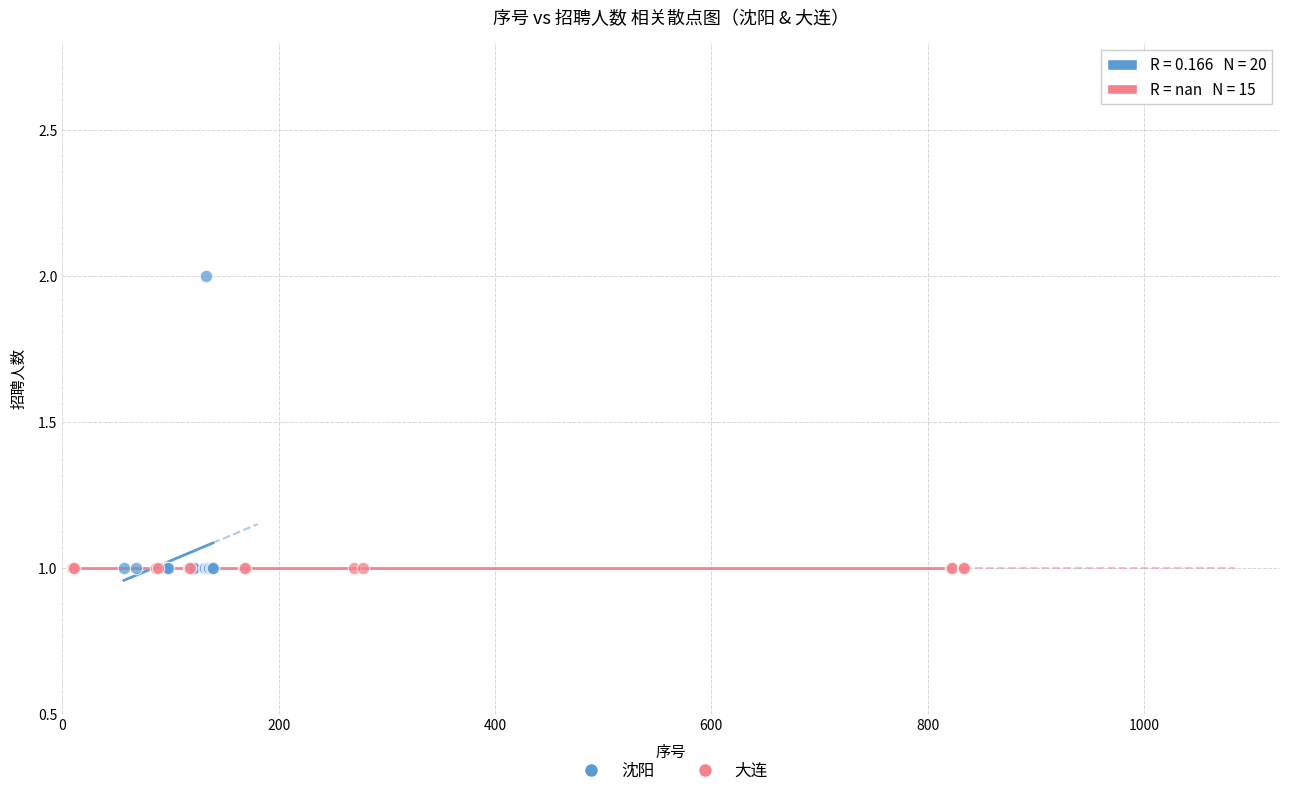

Which series contains the highest Y value?

沈阳